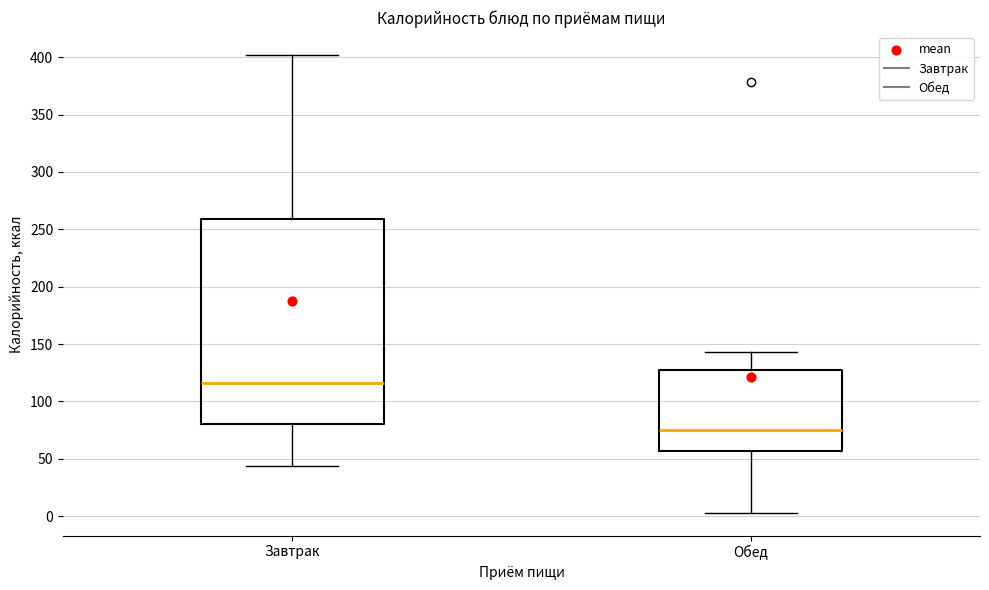

Where does the median line of the box for Завтрак sit on the y-axis? The values are not printed on the chart, so give them approximately, as read against the axis.

115